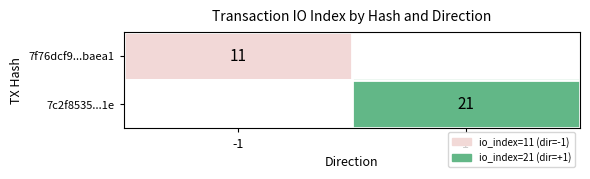

The value of 7c2f8535...1e at 1 is 21. True or false?

True